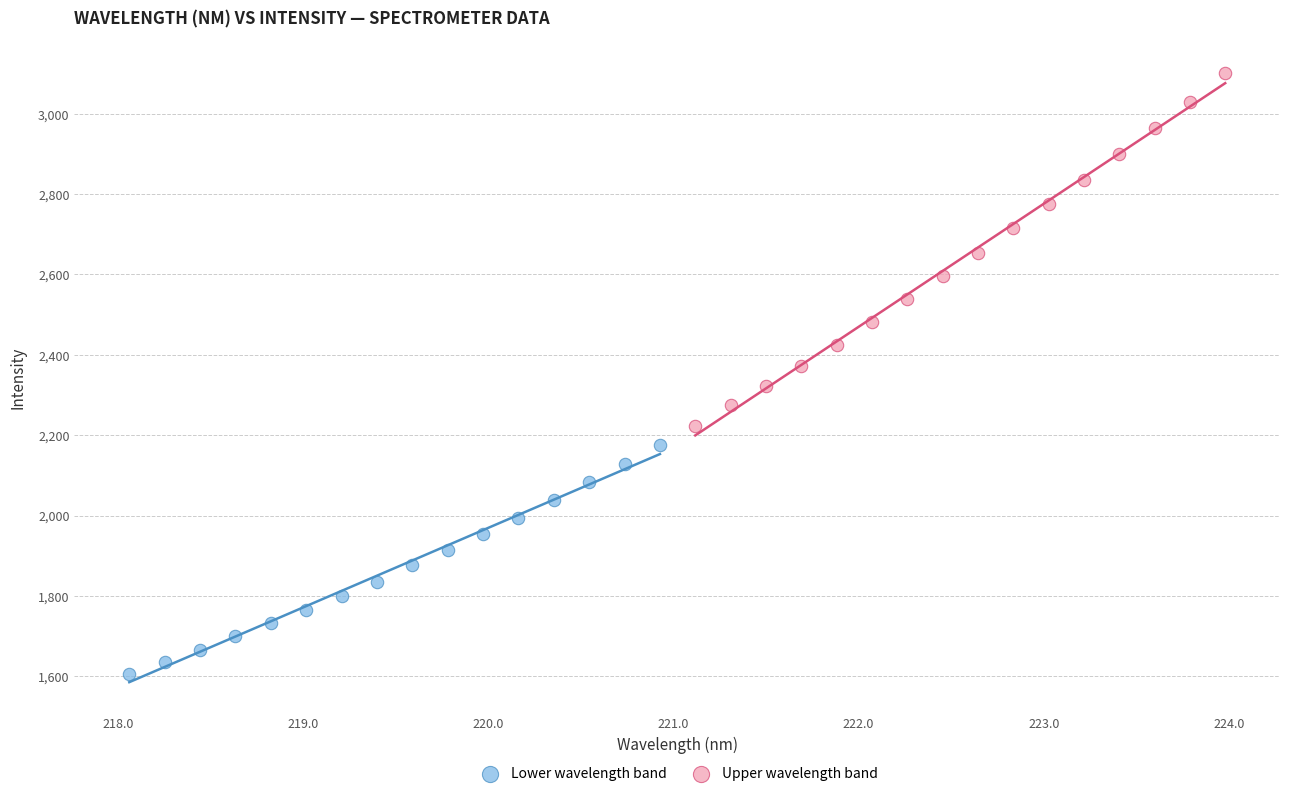

What are all the series names shown in the legend?

Lower wavelength band, Upper wavelength band